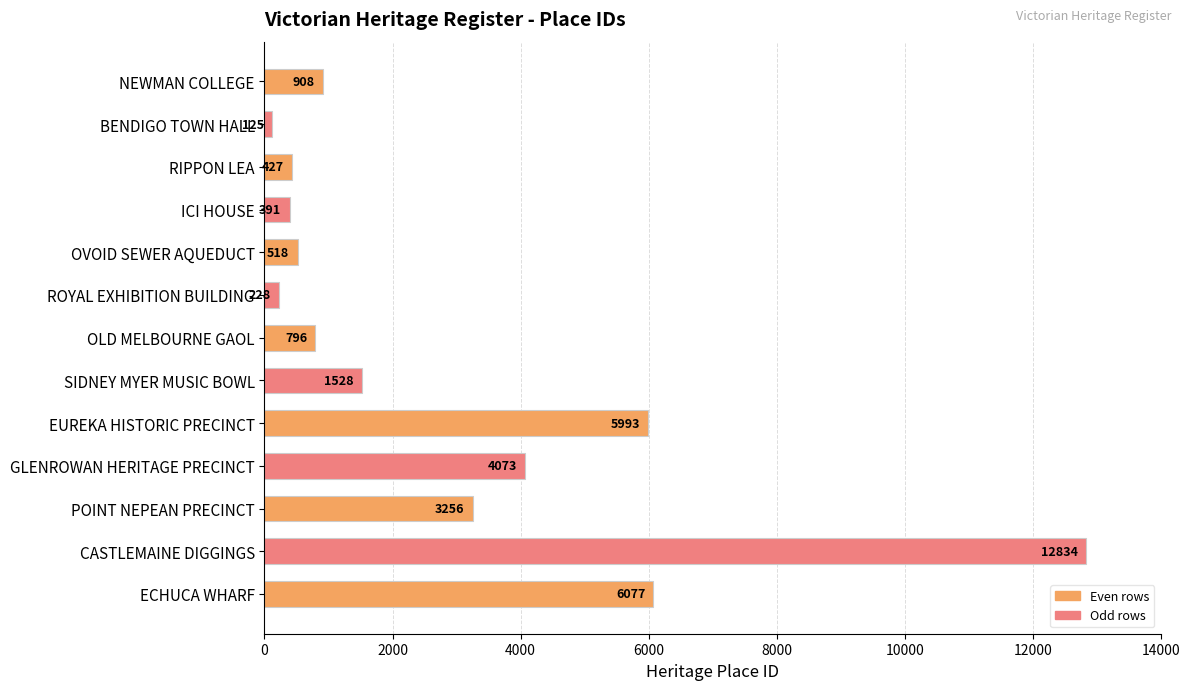

Which label corresponds to the largest value in the chart?

CASTLEMAINE DIGGINGS